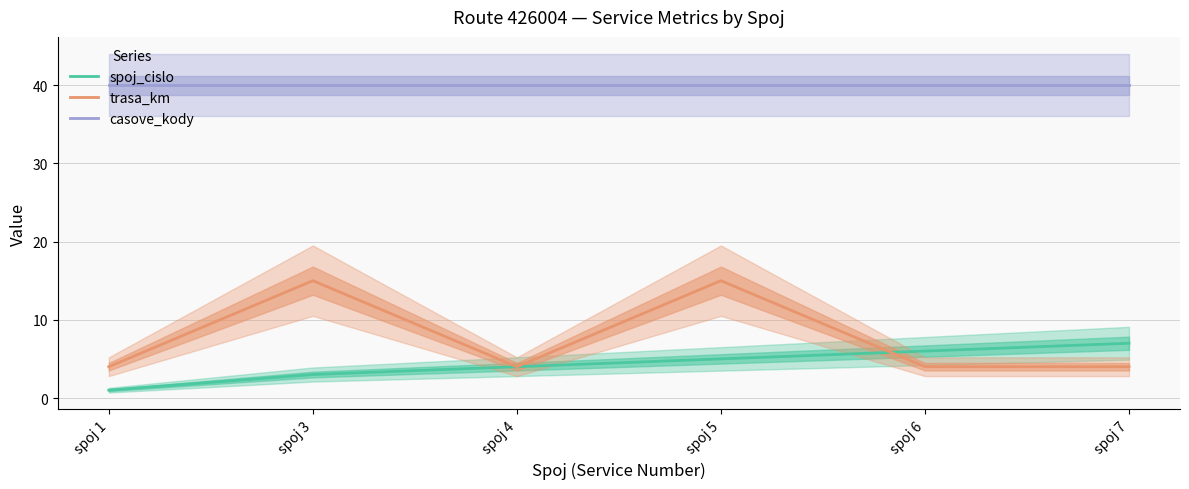

Rank the series at spoj 4 from highest to lowest value.

casove_kody, spoj_cislo, trasa_km